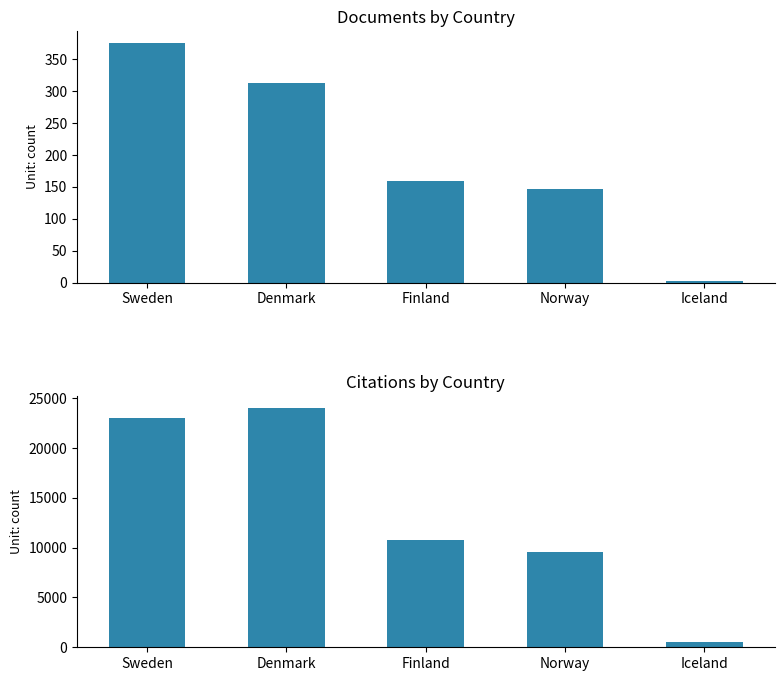

Where does the Documents series first go above 159?

Sweden